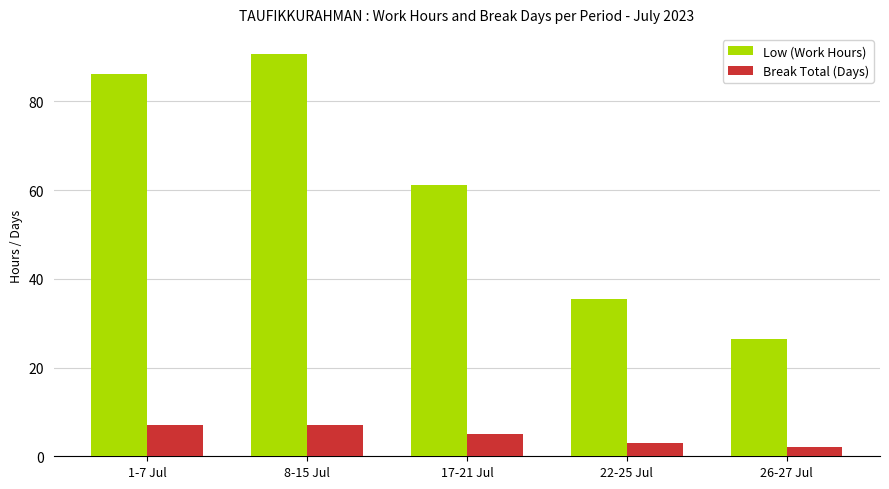

True or false: Break Total (Days) has a value of 7.0 at 8-15 Jul.

True